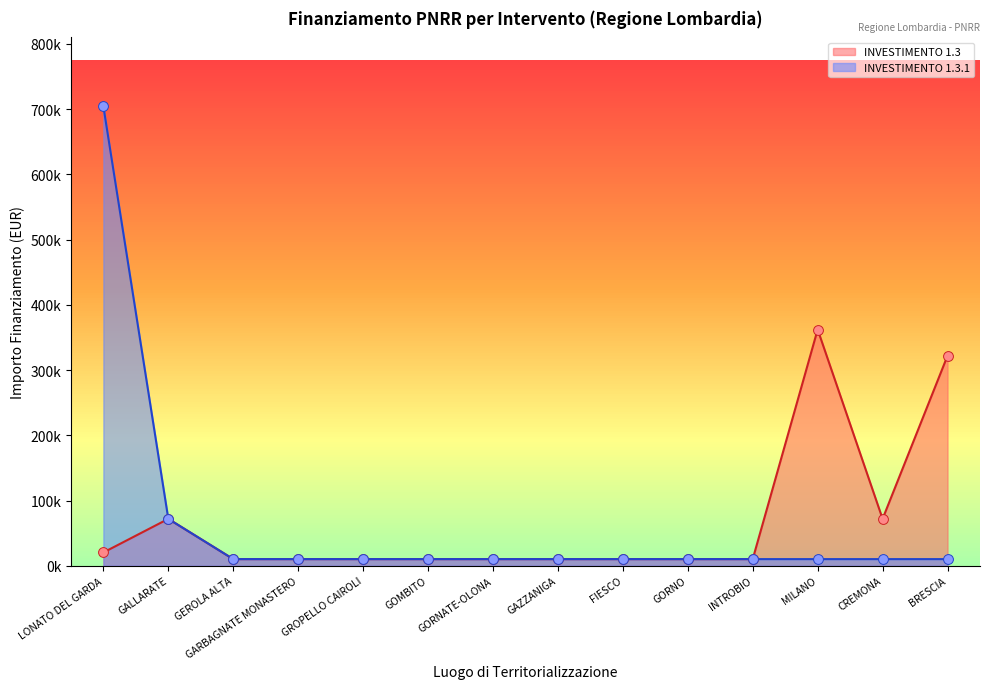

At how many categories does at least one series exceed 197952?

3